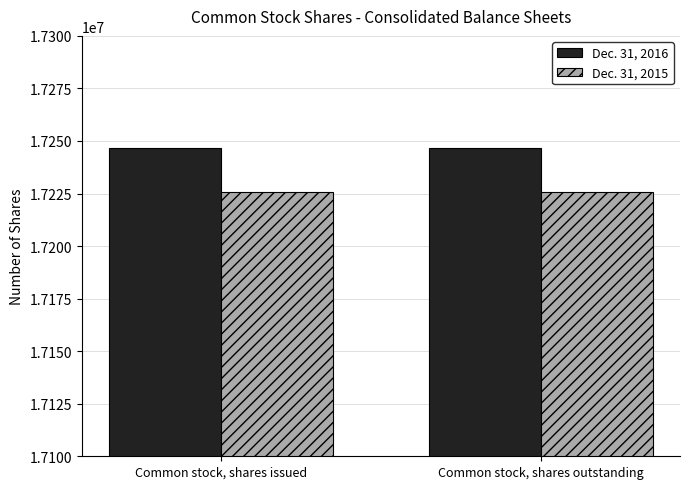

What is the highest value of the Dec. 31, 2015 series?

17225662